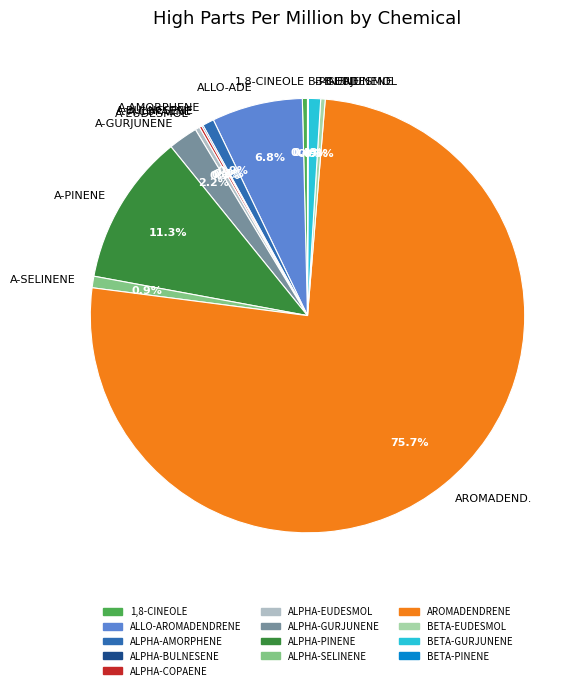

Which has a higher value, 1,8-CINEOLE or B-GURJUNENE?

B-GURJUNENE